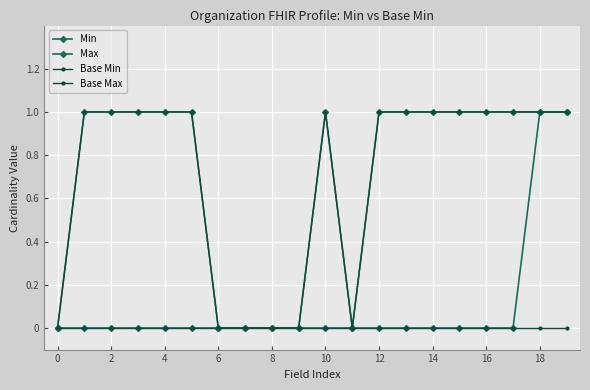

True or false: Max and Min intersect in this chart.

False